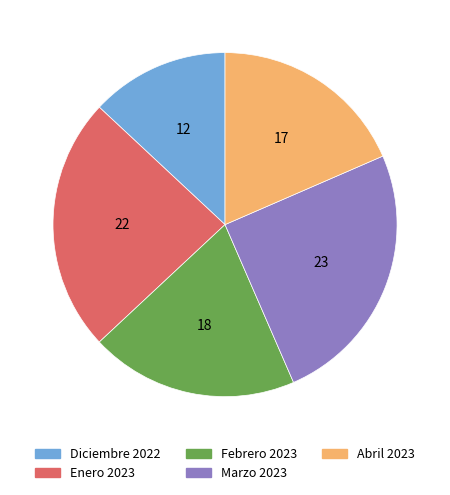

Count the number of slices in the pie.

5